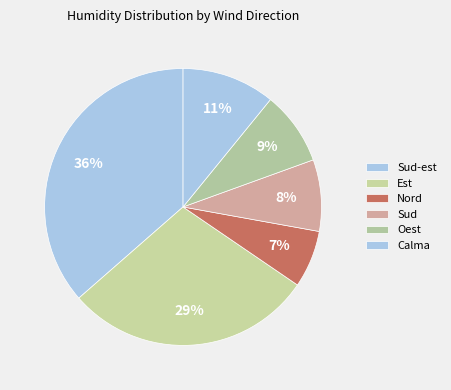

How many segments does this pie chart have?

6